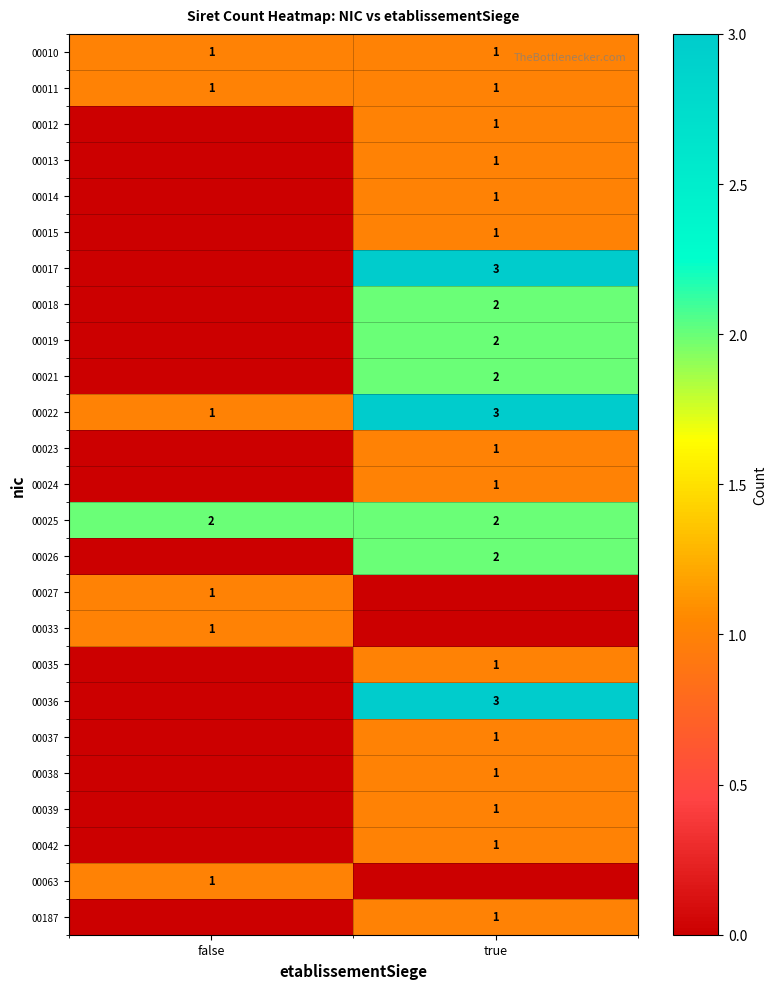

True or false: 00011 has a value of 1 at true.

True